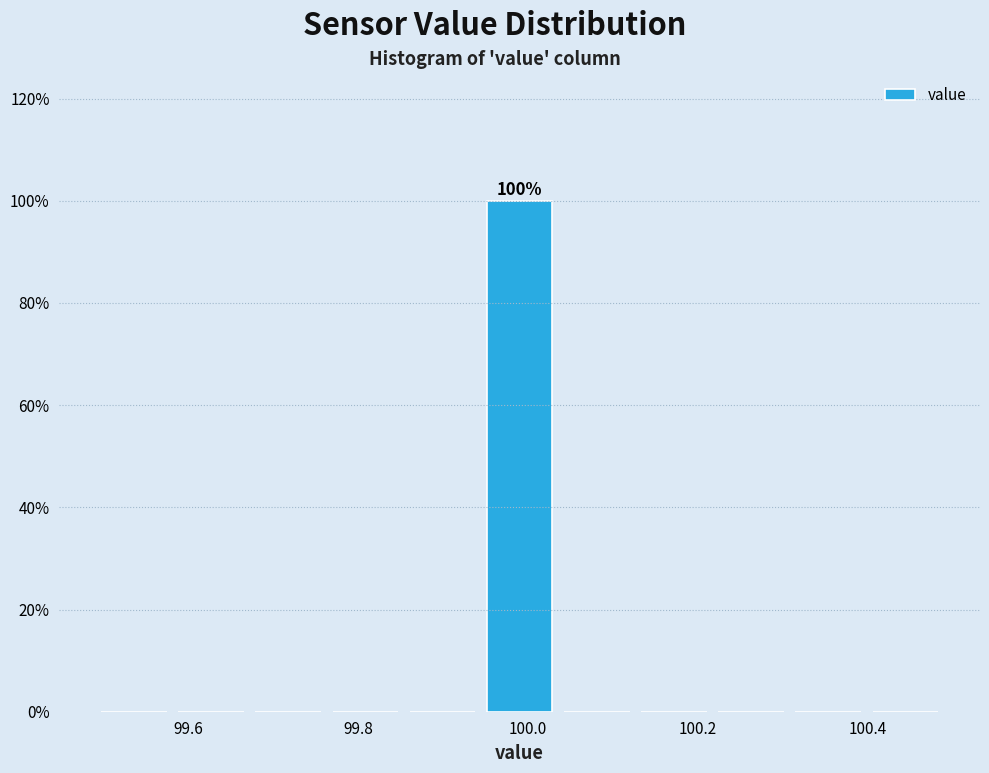

Over which range of the x-axis is the bar tallest?

99.94 to 100.04